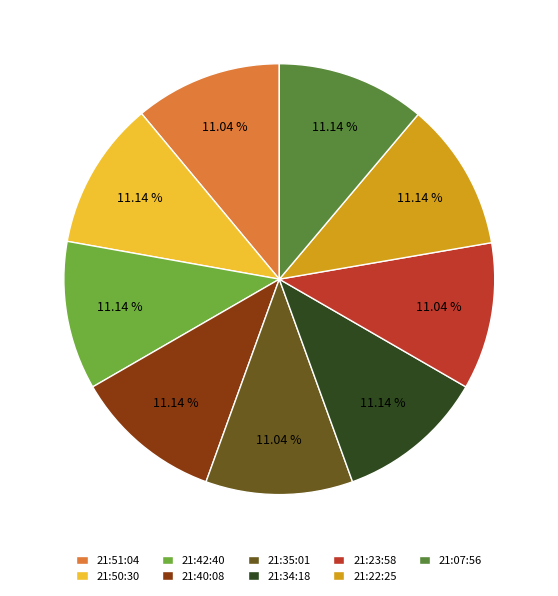

Is there any slice that represents more than half of the pie?

No